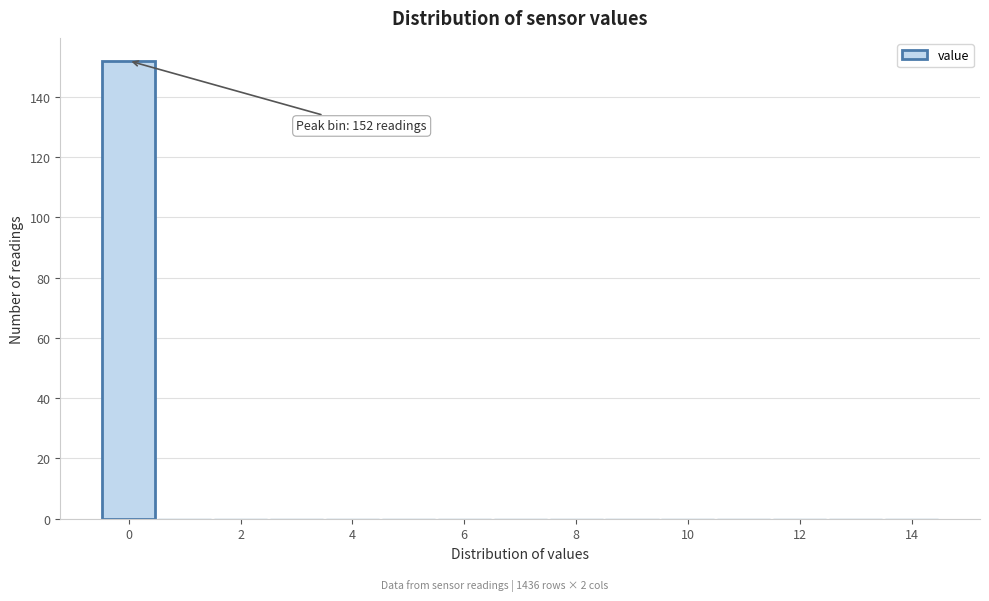

Over which range of the x-axis is the bar tallest?

-0.5 to 0.5